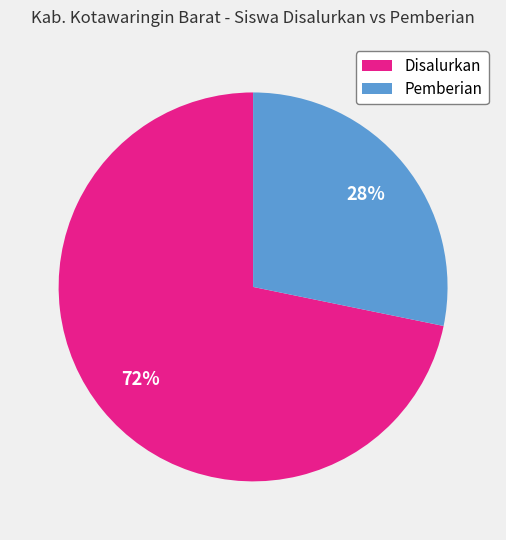

Which category accounts for the majority?

Disalurkan